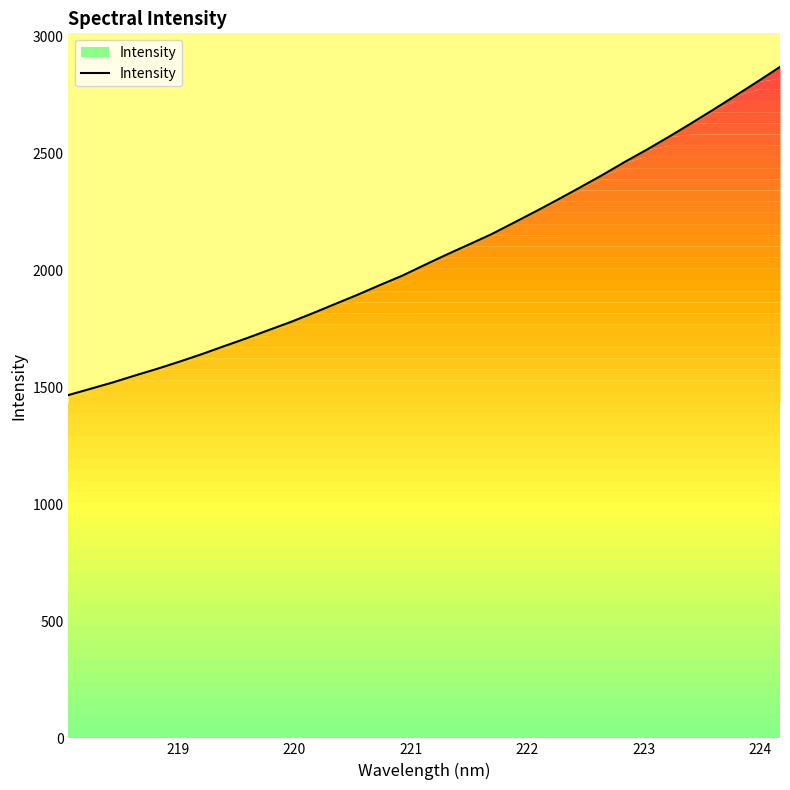

What is the greatest value displayed?

2870.9